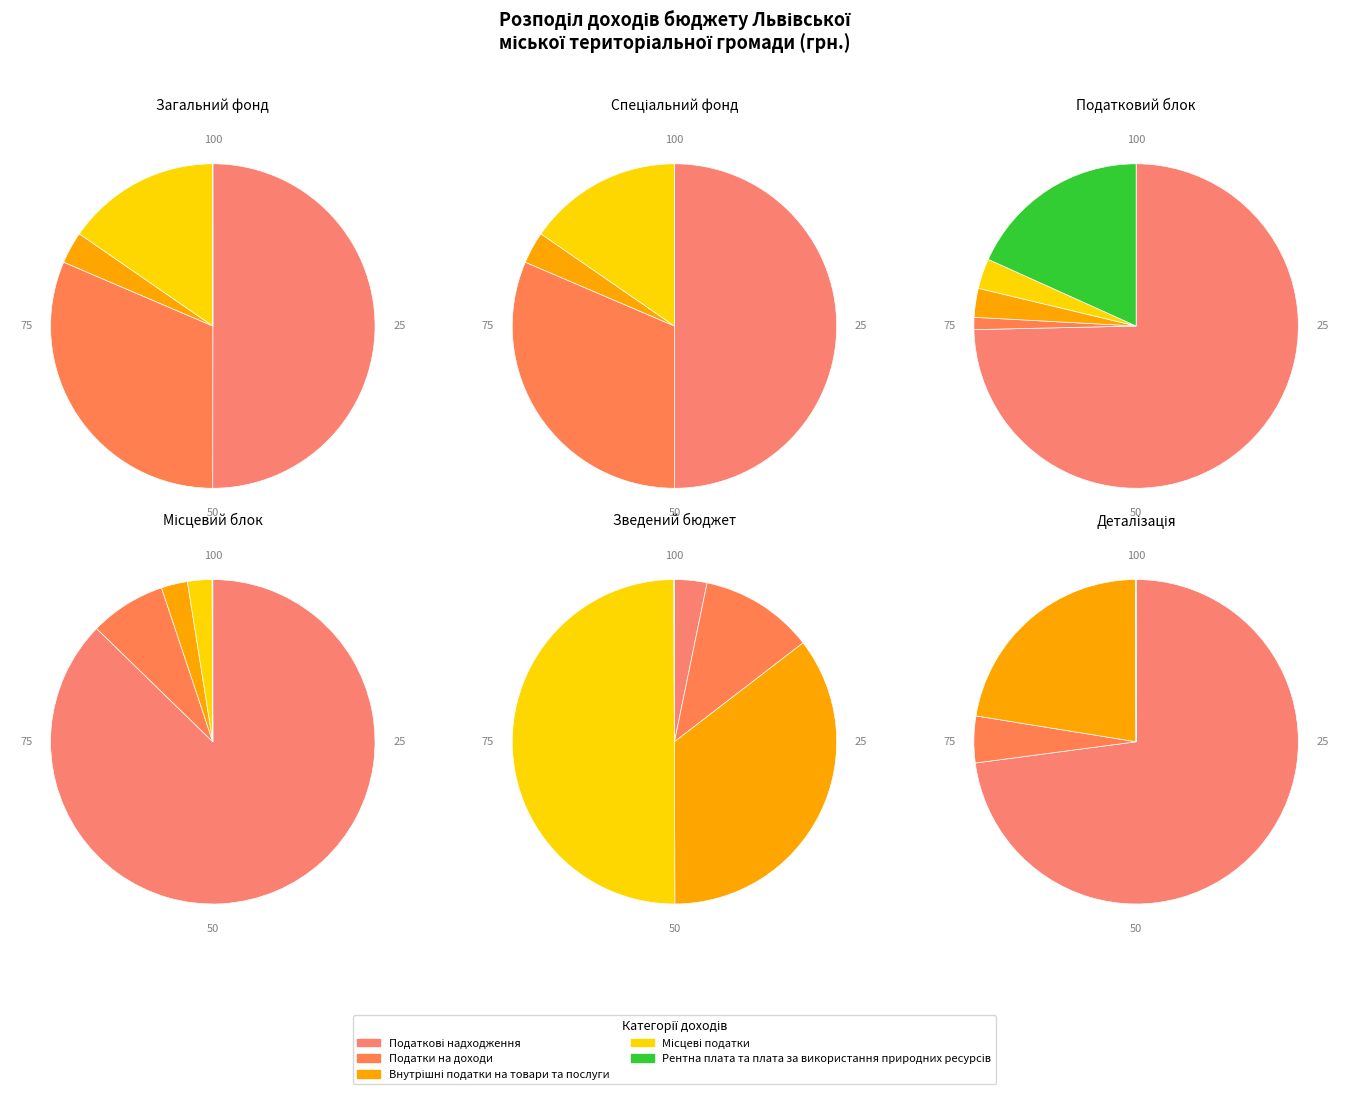

Is it true that Податки на доходи is 31% of the pie?

True